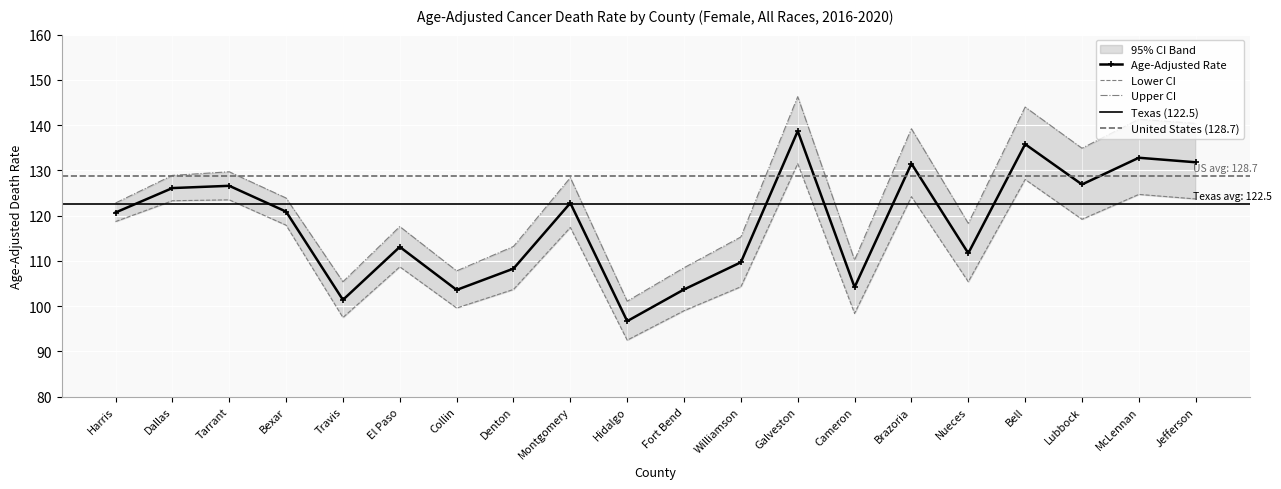

Is the value of Upper CI at Lubbock greater than the value of Age-Adjusted Rate at Dallas?

Yes